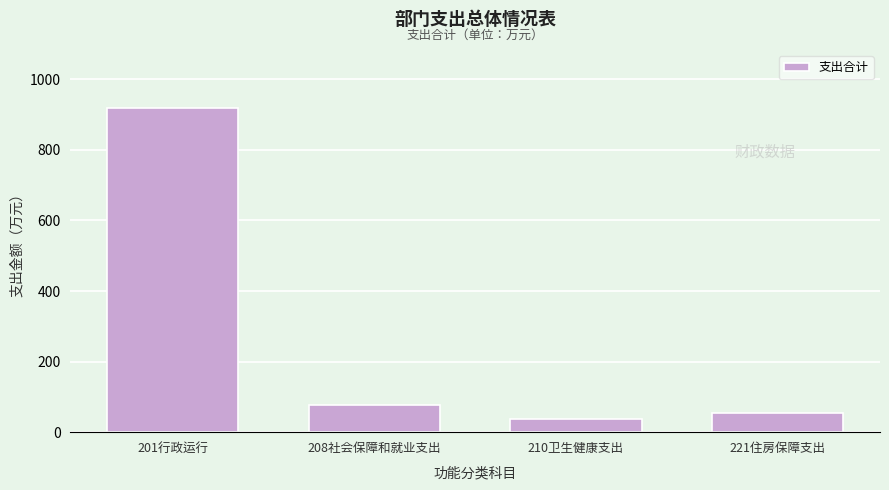

Reading left to right, transcribe all the data shown in this chart.

201行政运行=917.8	208社会保障和就业支出=78.2	210卫生健康支出=36.9	221住房保障支出=53.4